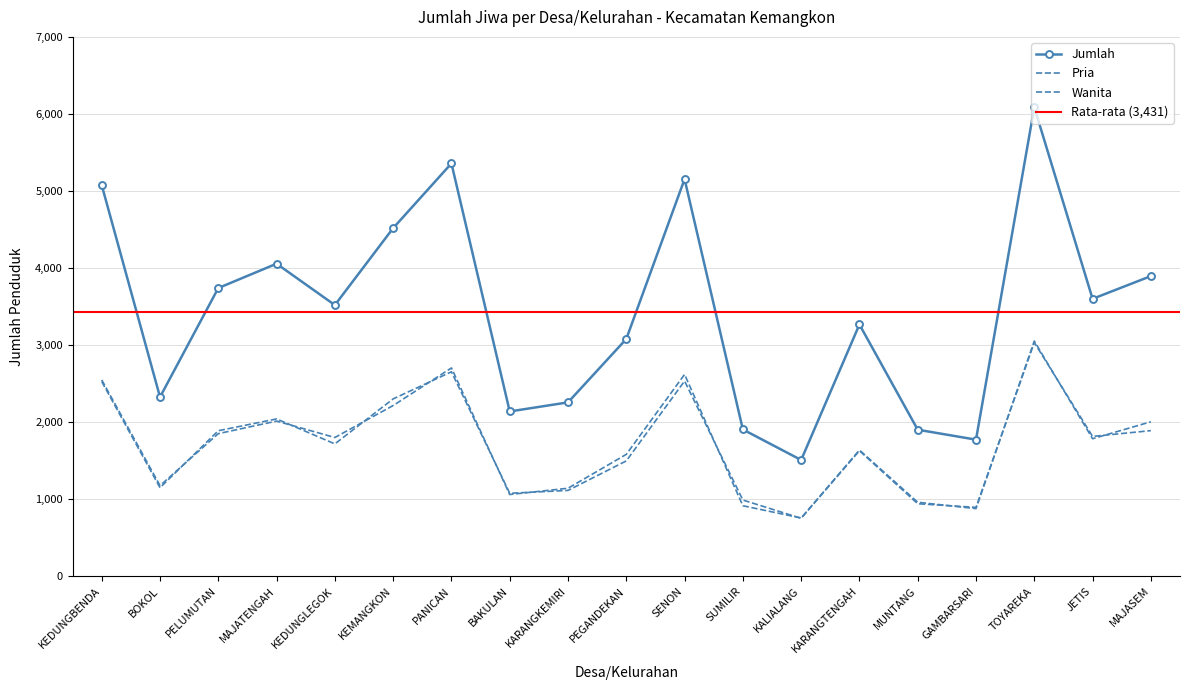

True or false: Pria and Jumlah cross at least once.

False